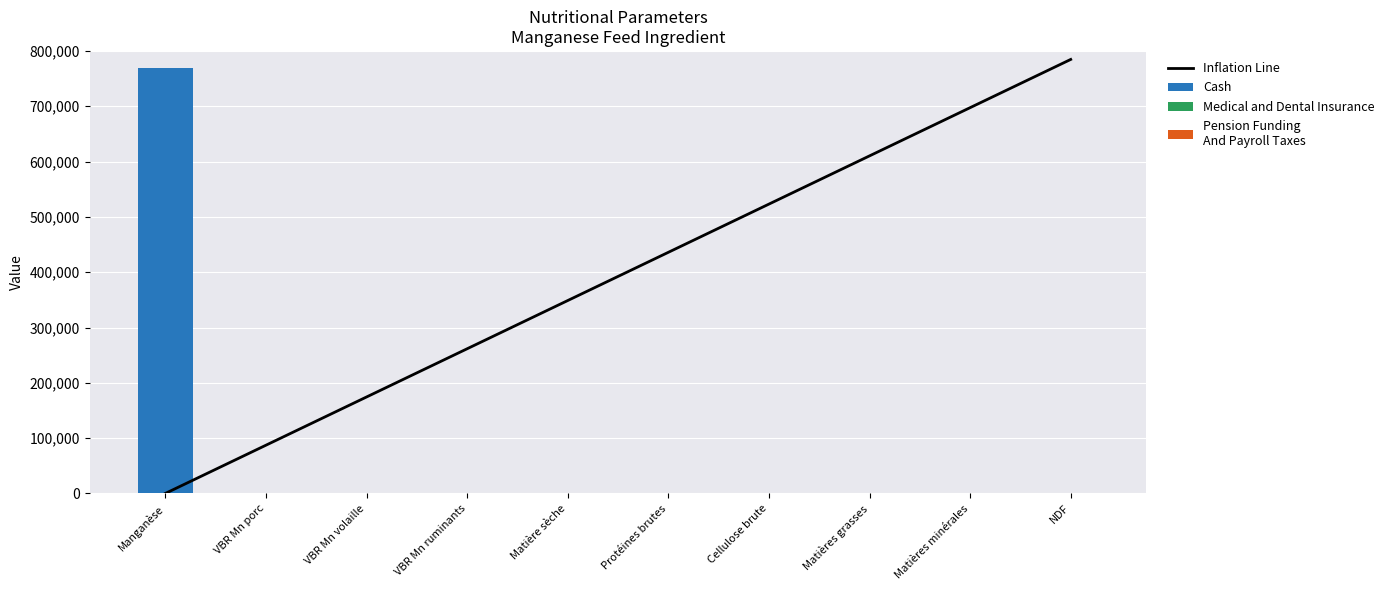

At which label does Cash first exceed 91?

Manganèse